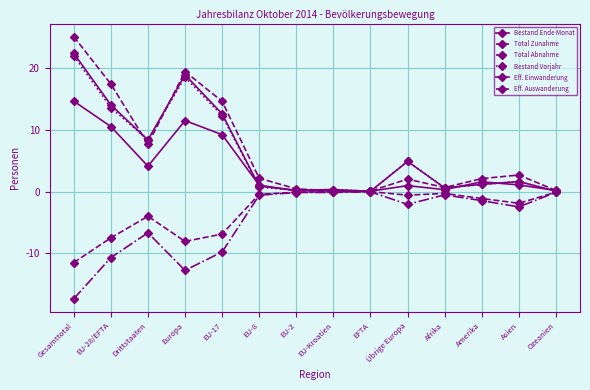

What is the maximum value for Bestand Vorjahr?

21.9